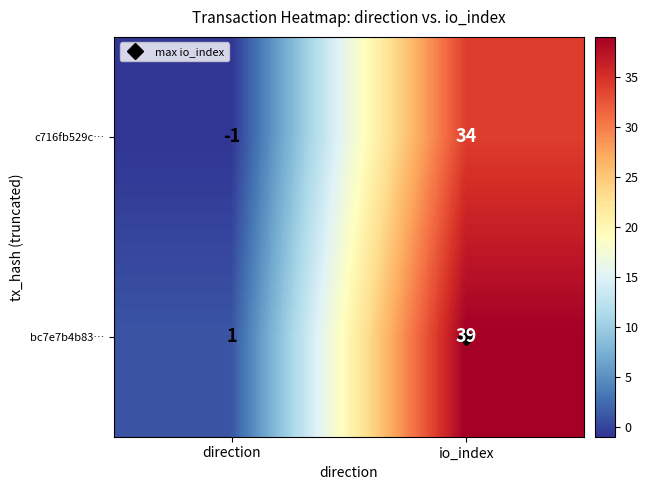

Which series has the largest total across all categories?

bc7e7b4b83…